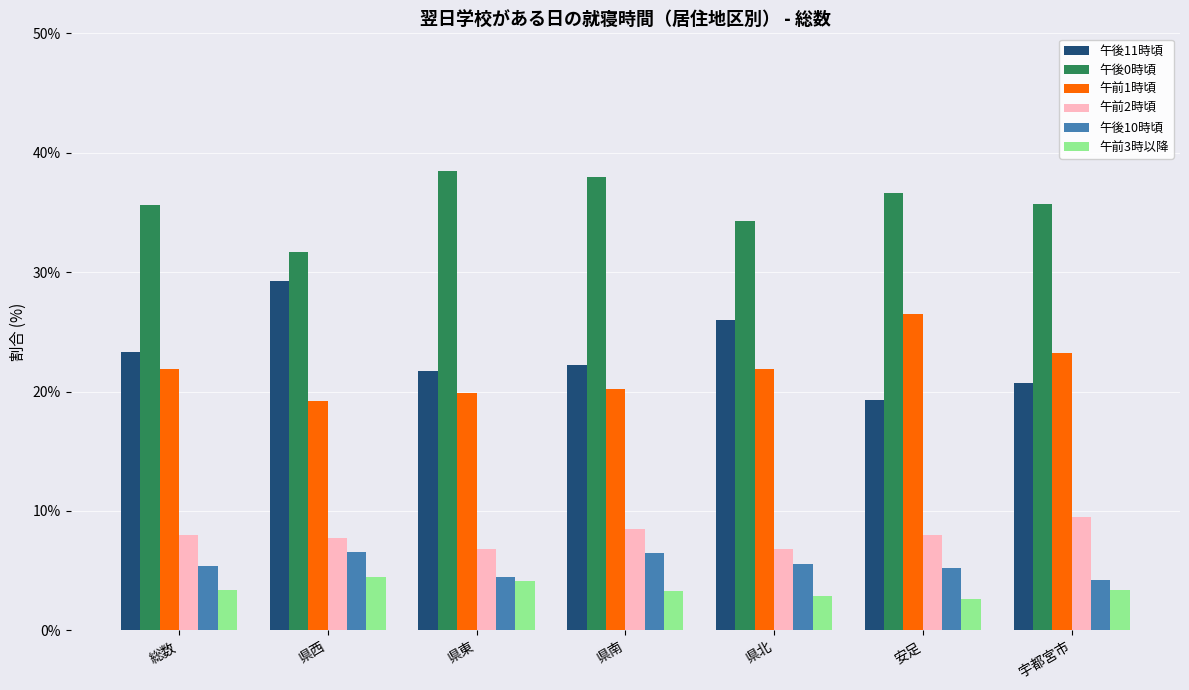

At which category does the chart reach its peak across all series?

県東